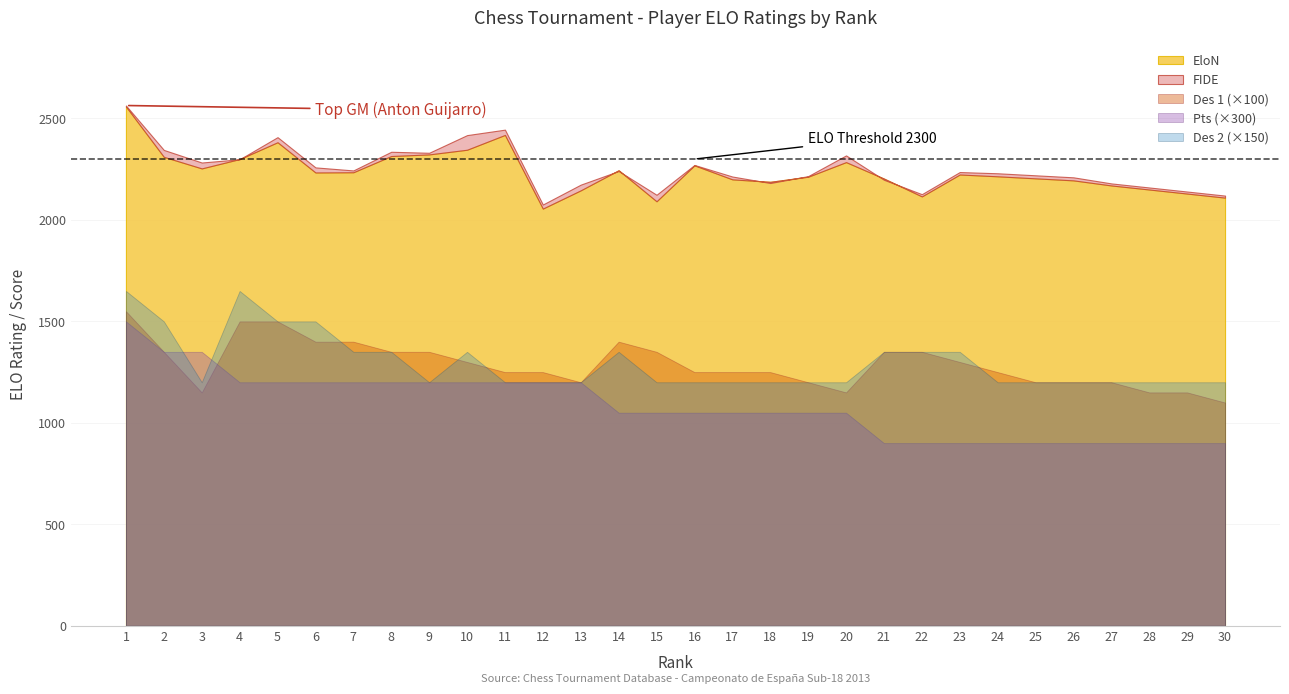

Is it true that Pts equals 4.8 at 23?

False